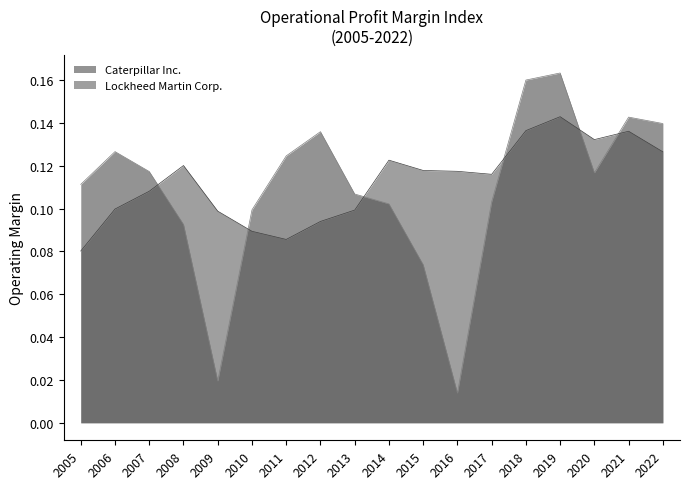

Which has a higher value, 2006 or 2015?

2006